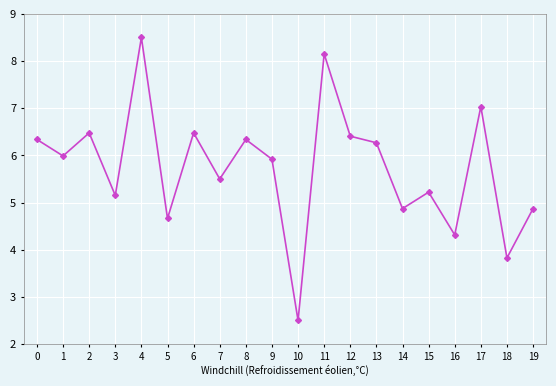

Where is the first local minimum?

1